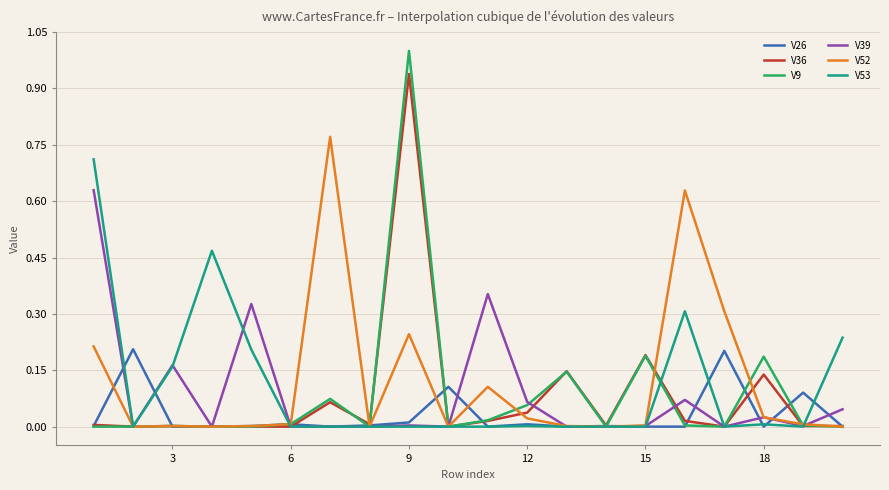

Which series has the widest spread of values?

V9